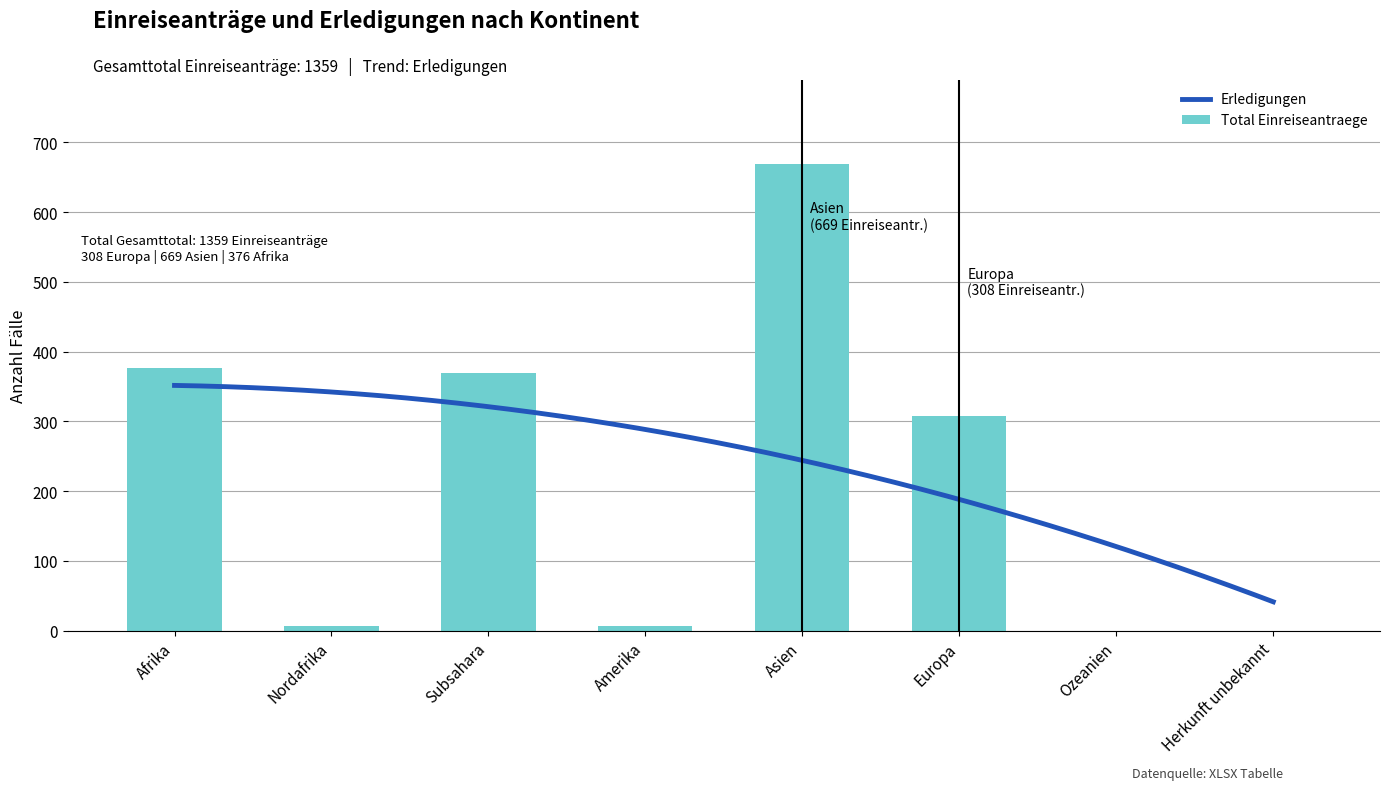

The Widerrufe/Erloeschen series shows 73 at Subsahara. True or false?

False